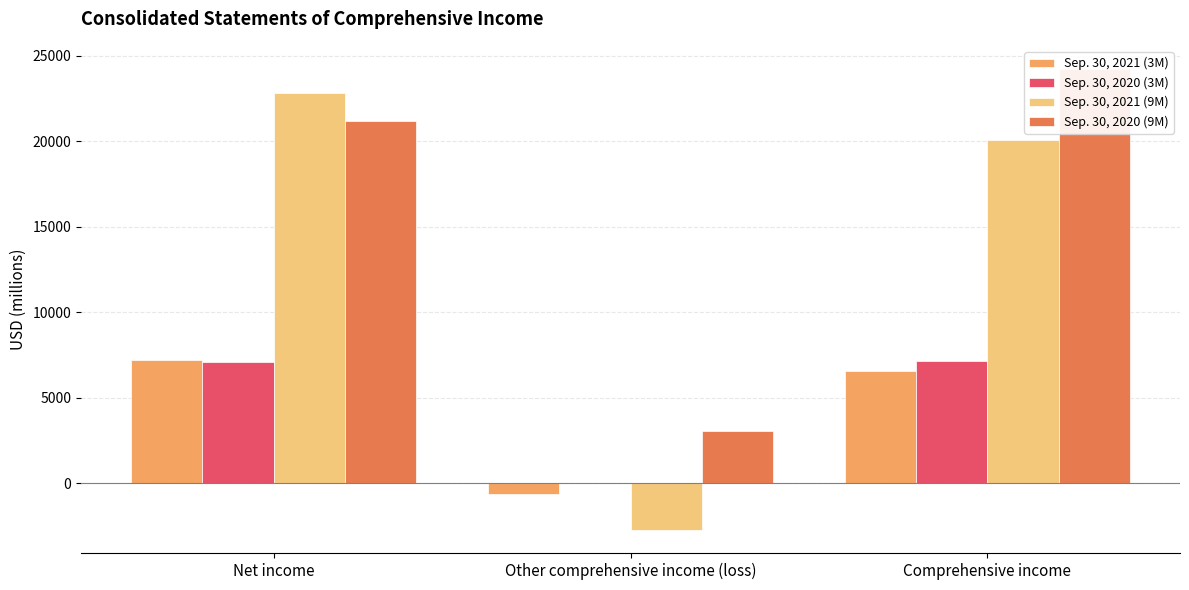

How many groups of bars are there?

3